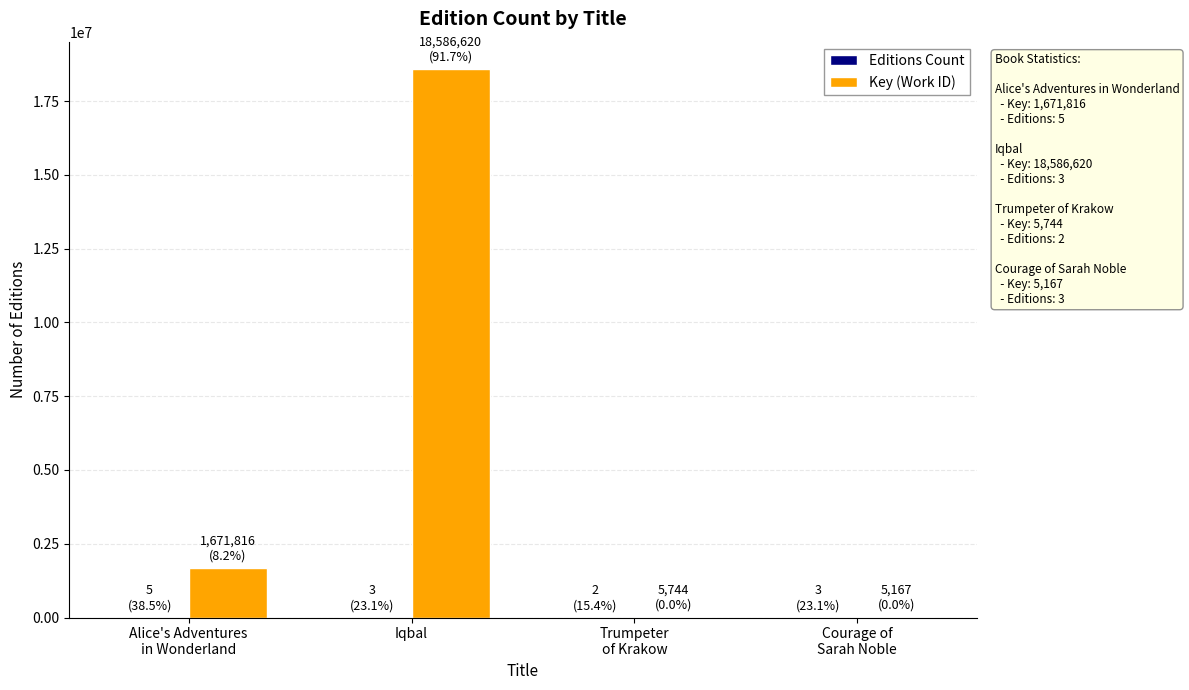

Which series has the largest total across all categories?

Key (Work ID)